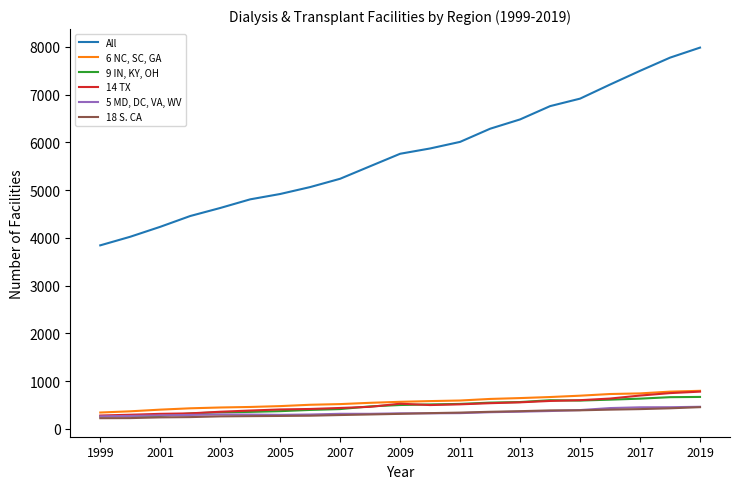

Is this an area chart (filled region under the line)?

No